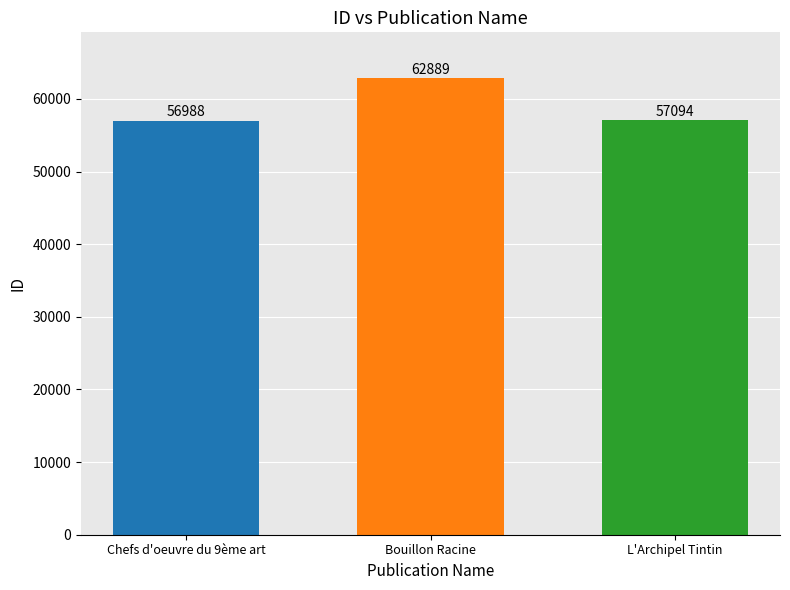

What is the approximate value at Bouillon Racine?

62889